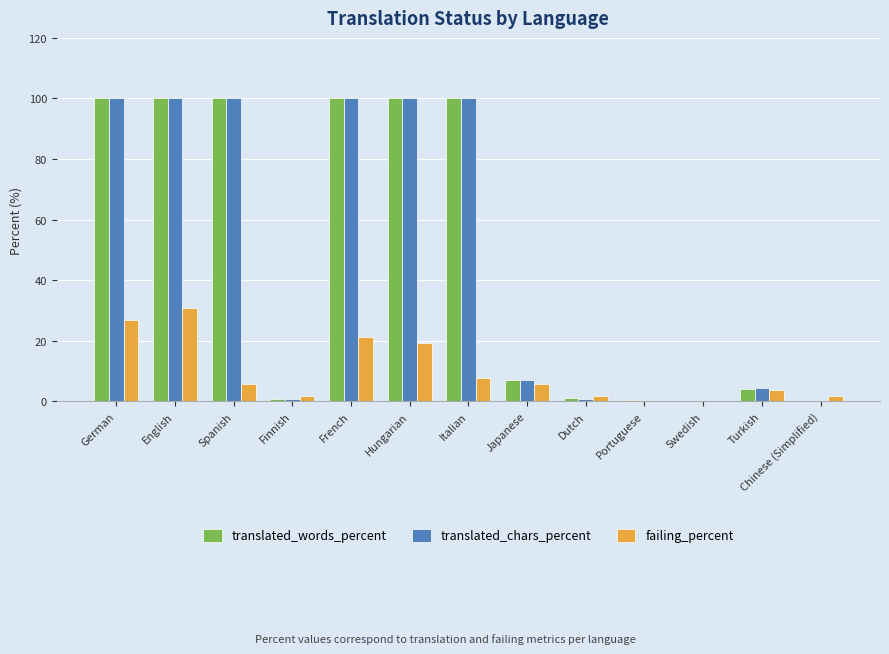

How many values in the translated_chars_percent series exceed 7?

7